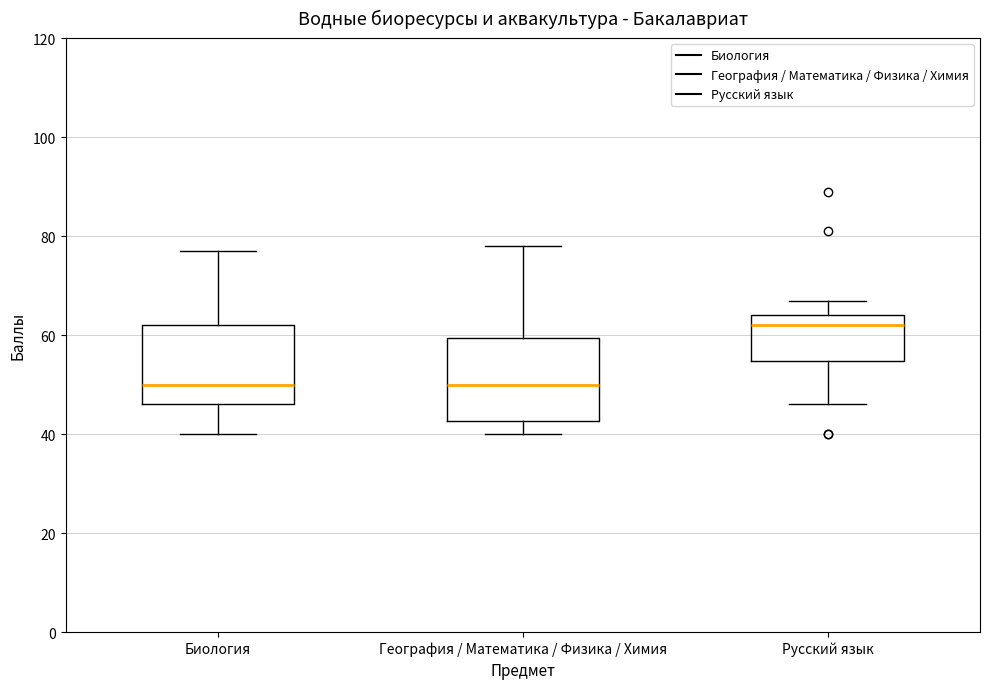

Which box has the highest median line?

Русский язык